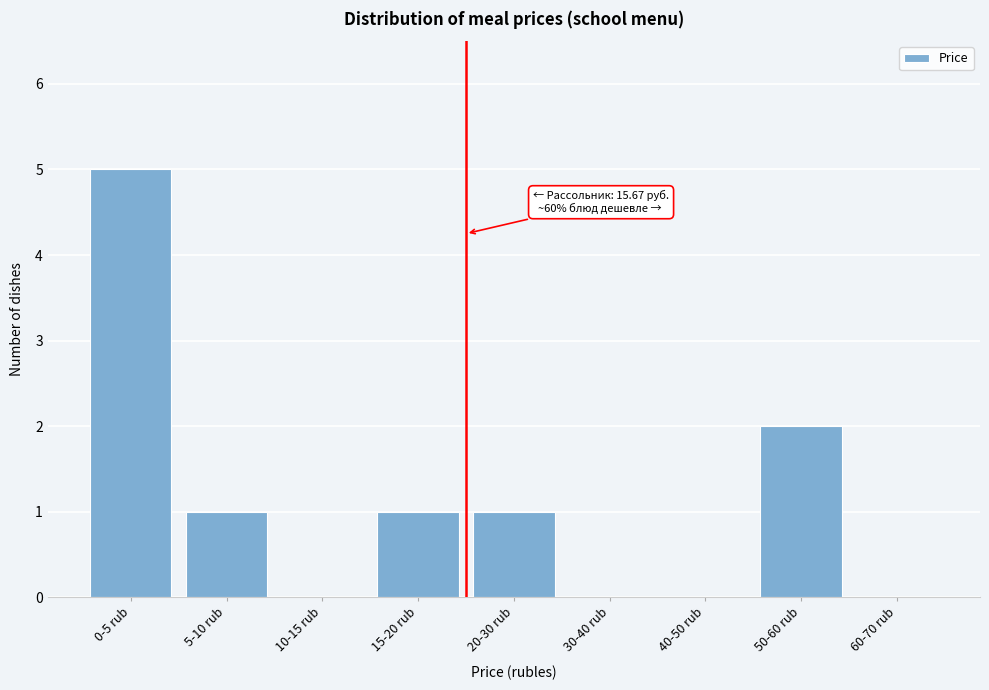

Reading right to left, transcribe all the data shown in this chart.

60-70 rub=0	50-60 rub=2	40-50 rub=0	30-40 rub=0	20-30 rub=1	15-20 rub=1	10-15 rub=0	5-10 rub=1	0-5 rub=5